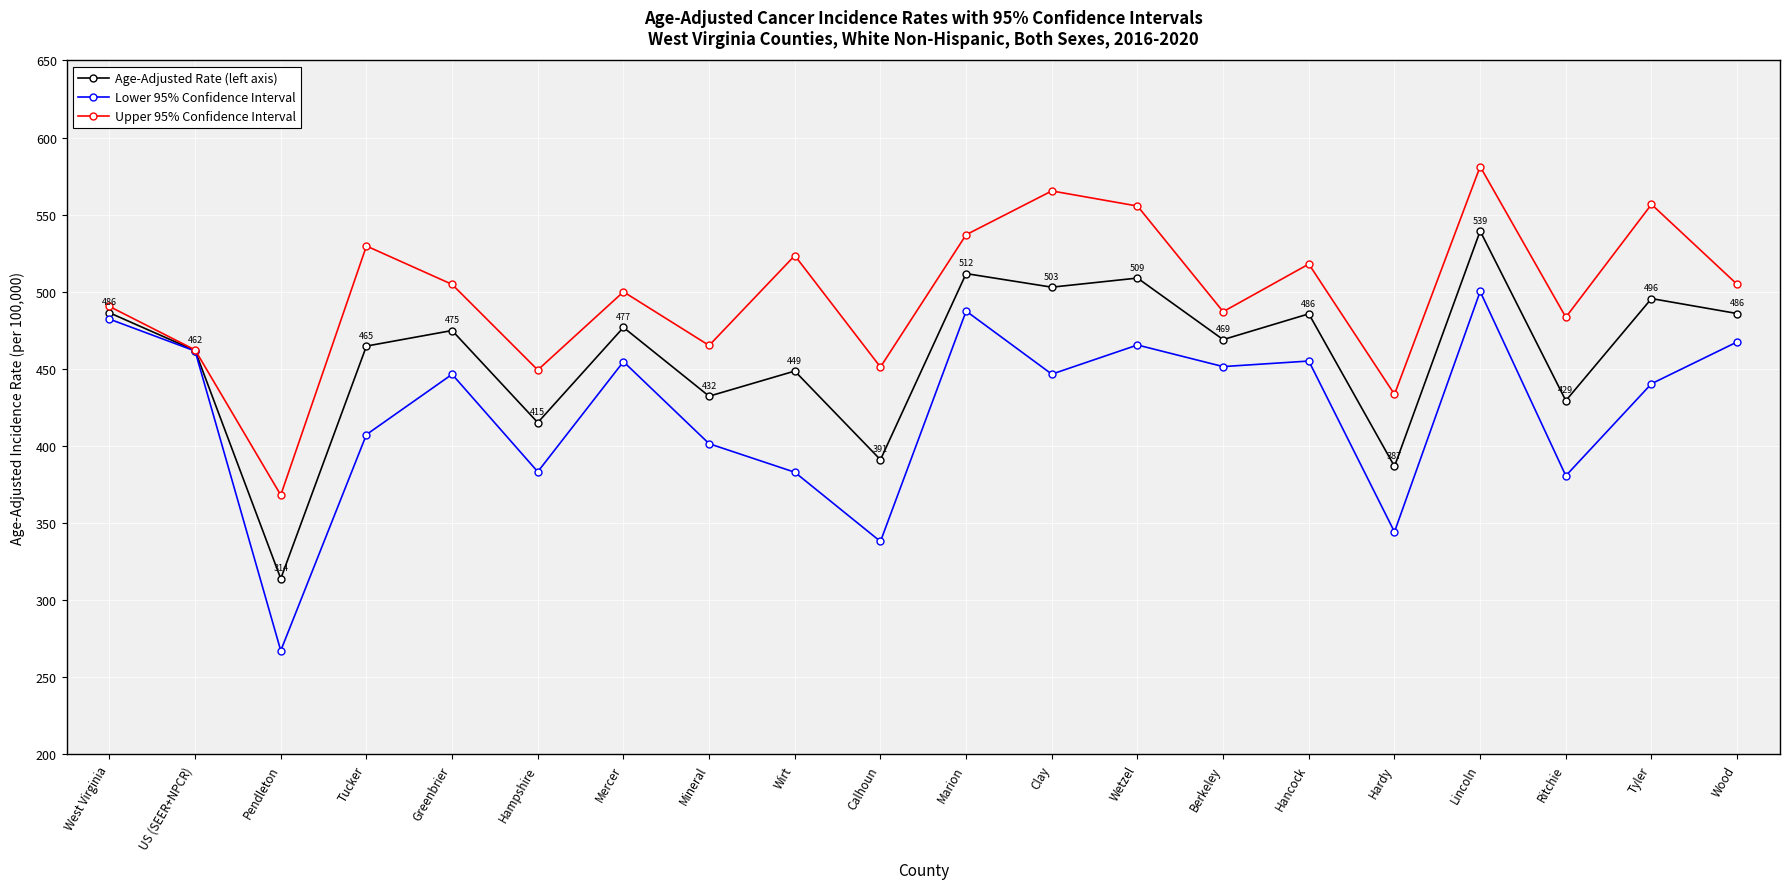

What is the label of the 18th point from the right?

Pendleton